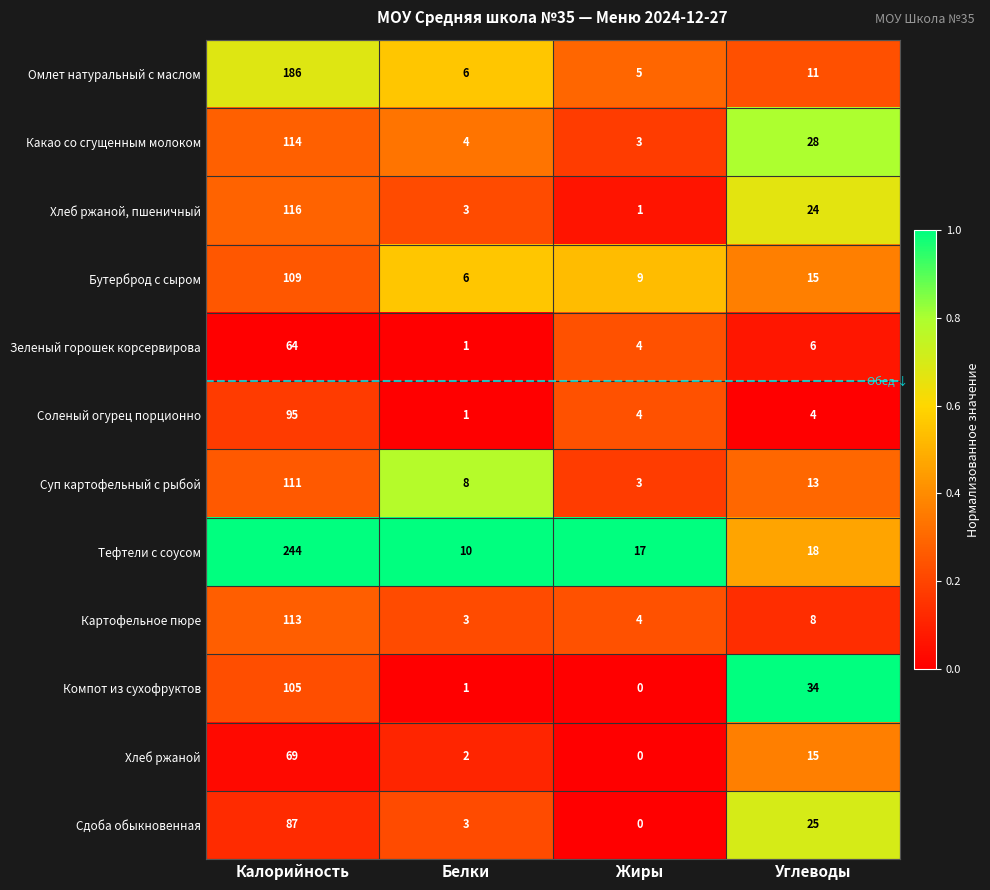

The Картофельное пюре series shows 8 at Углеводы. True or false?

True